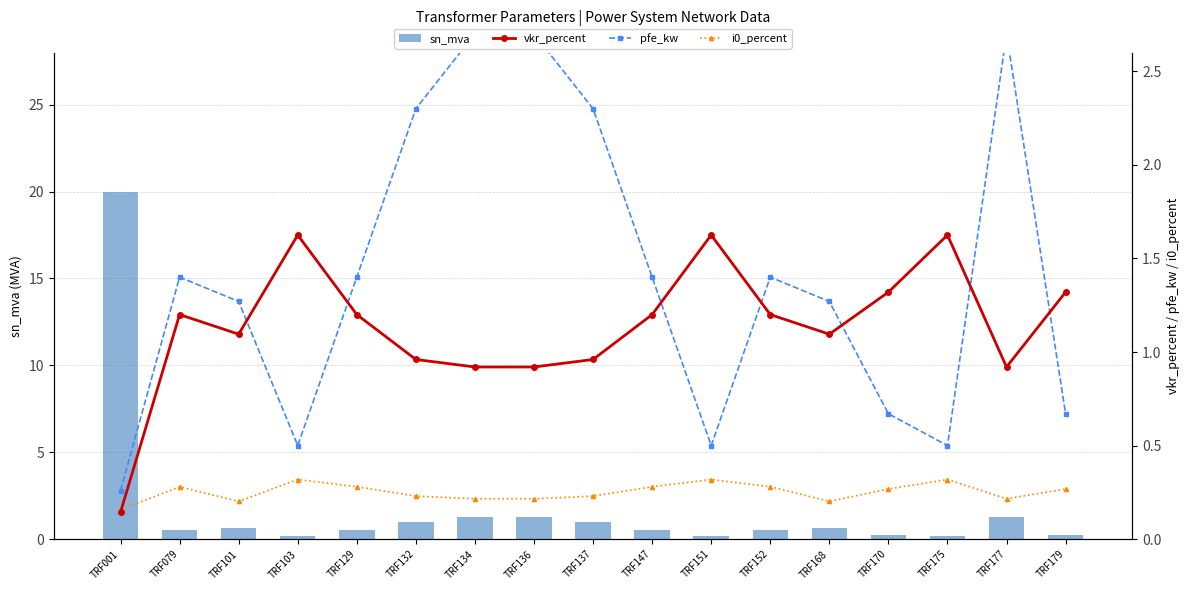

Which category has the lowest value in the i0_percent series?

TRF001